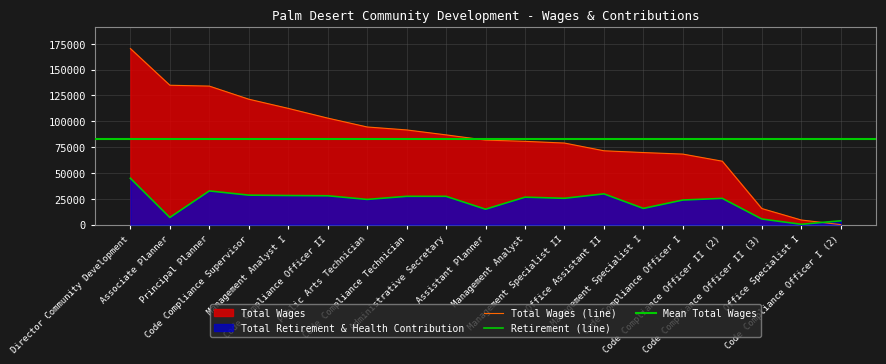

What is the total value across all series at Office Specialist I?

4716